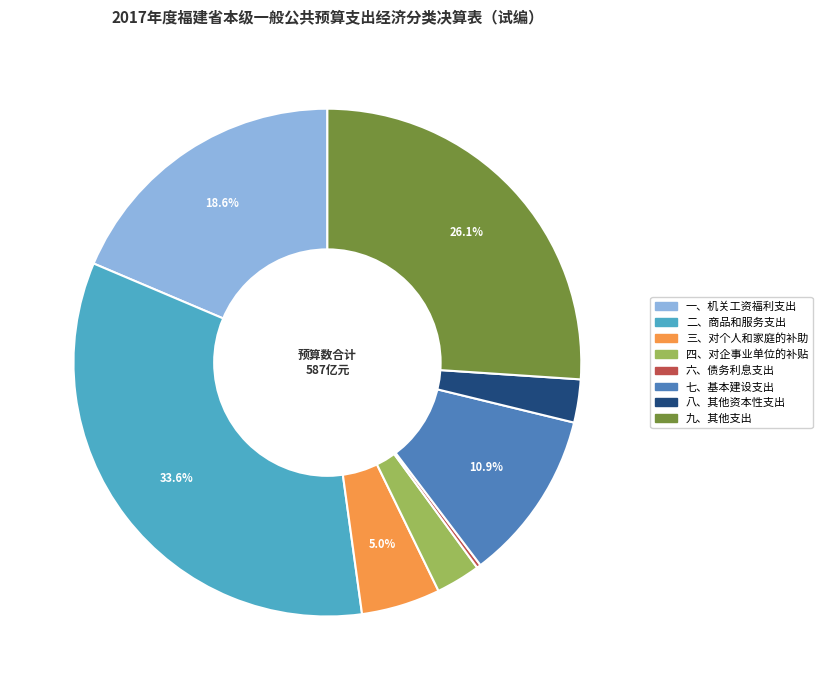

How much of the chart is everything except 二、商品和服务支出?

66.4%